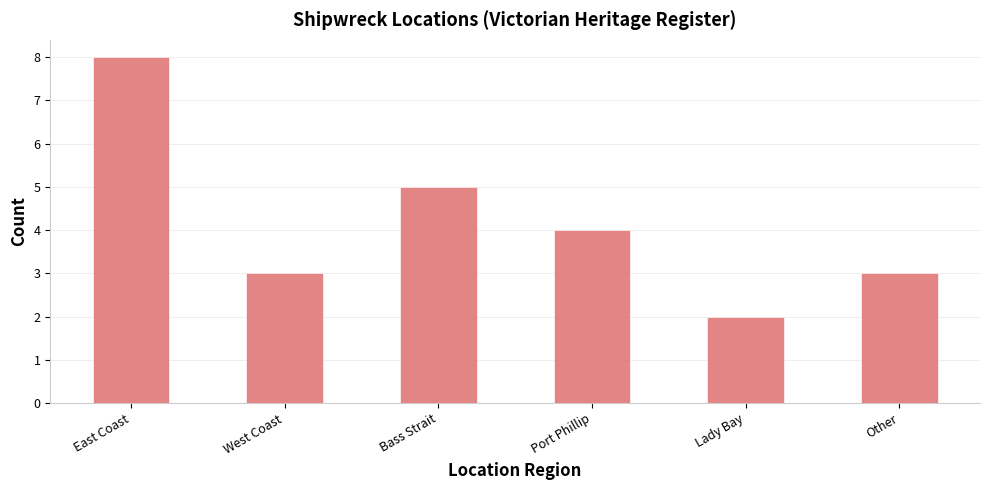

Reading left to right, list all the values displayed in this chart.

8	3	5	4	2	3